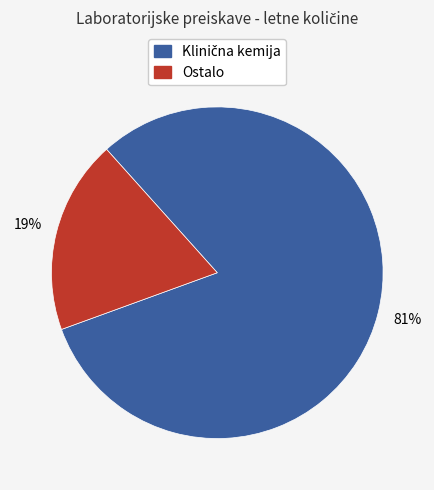

Is there any slice that represents more than half of the pie?

Yes